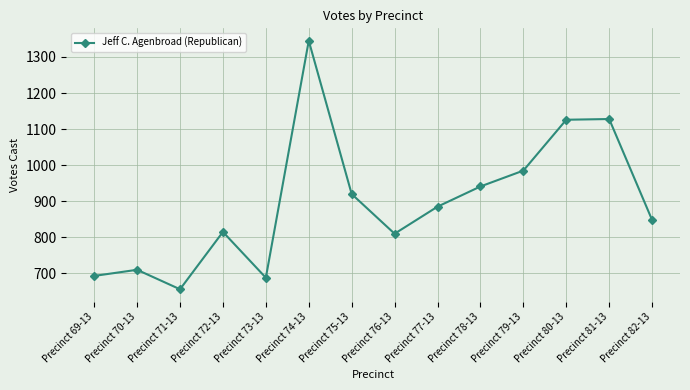

What is the minimum value shown in the chart?

656